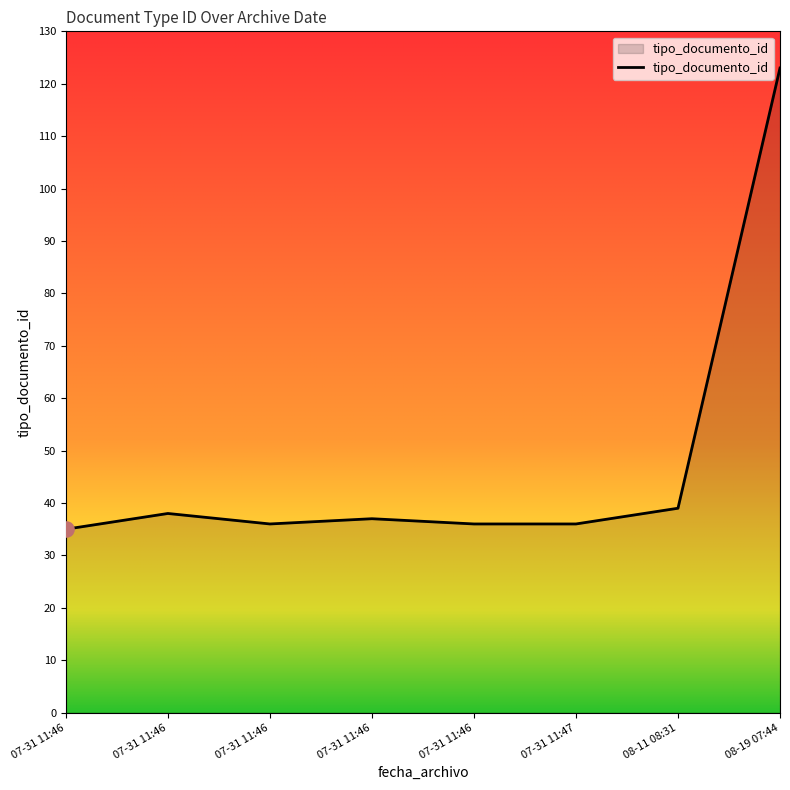

Count the number of data series in this chart.

1